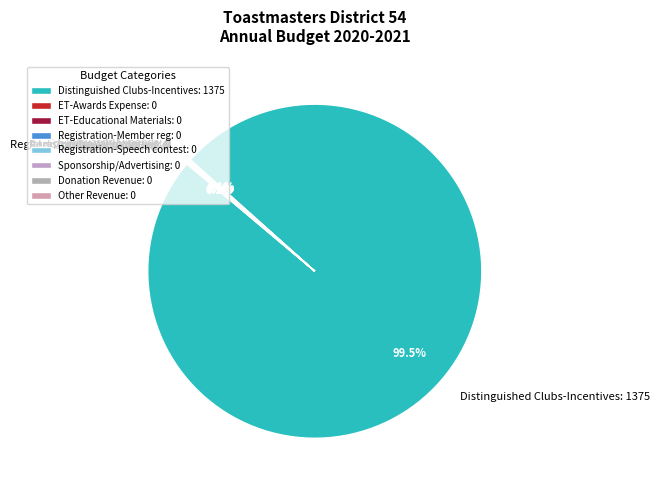

Is there any slice that represents more than half of the pie?

Yes